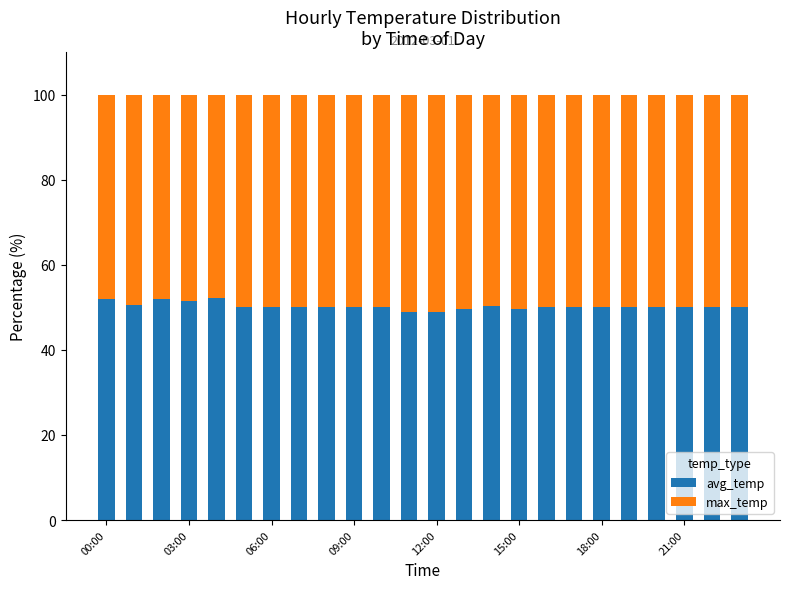

What is the difference between the maximum and minimum values in the avg_temp series?

3.2